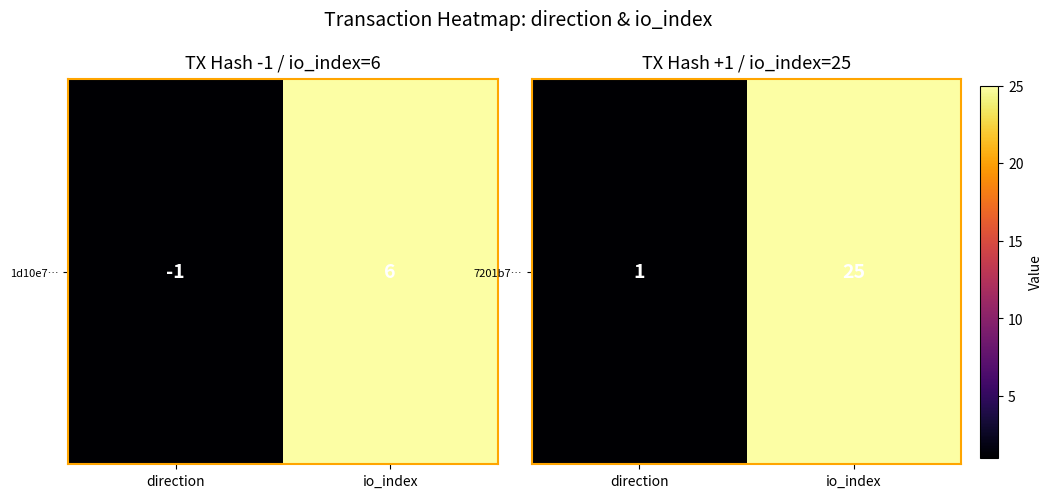

At which category does the chart reach its minimum across all series?

direction